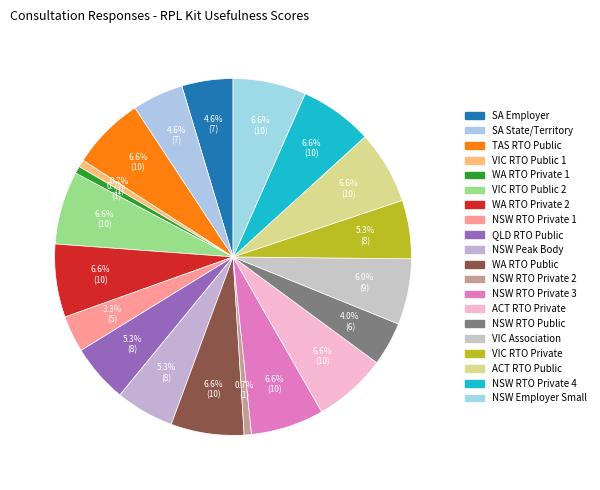

To the nearest percent, what is the combined percentage of NSW RTO Private 3 and ACT RTO Public?

13%